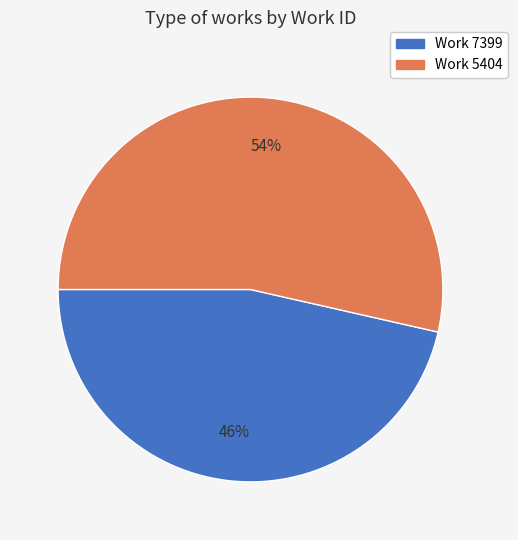

To the nearest percent, what is the average slice percentage?

50%